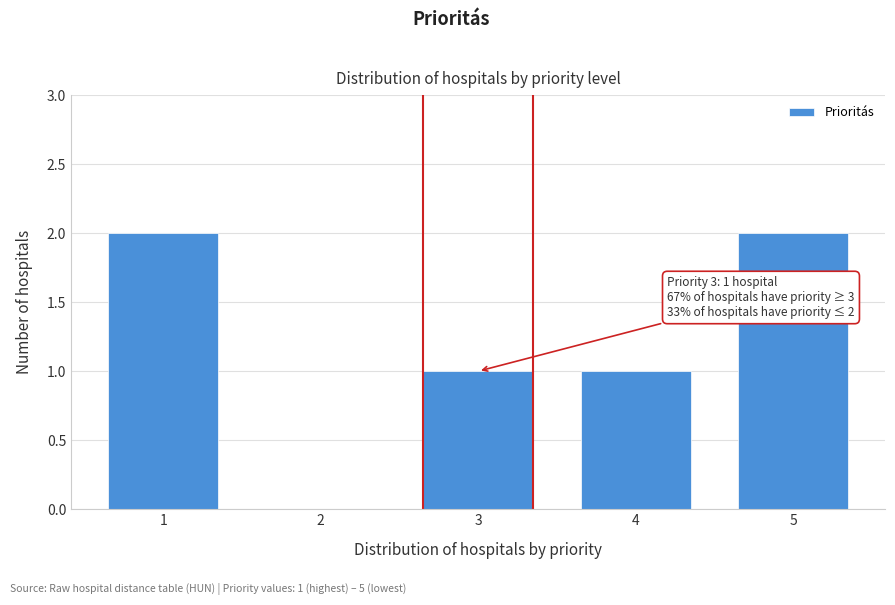

Reading left to right, transcribe all the data shown in this chart.

1=2	2=0	3=1	4=1	5=2